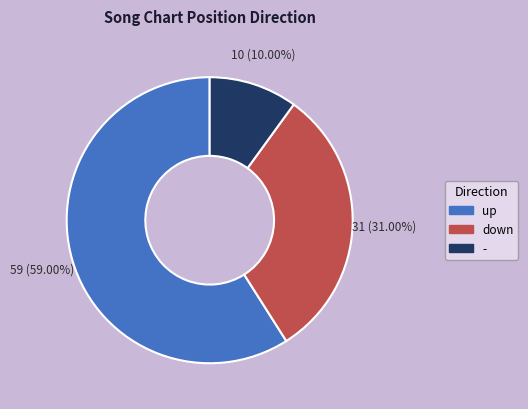

The - slice represents 19% of the pie. True or false?

False